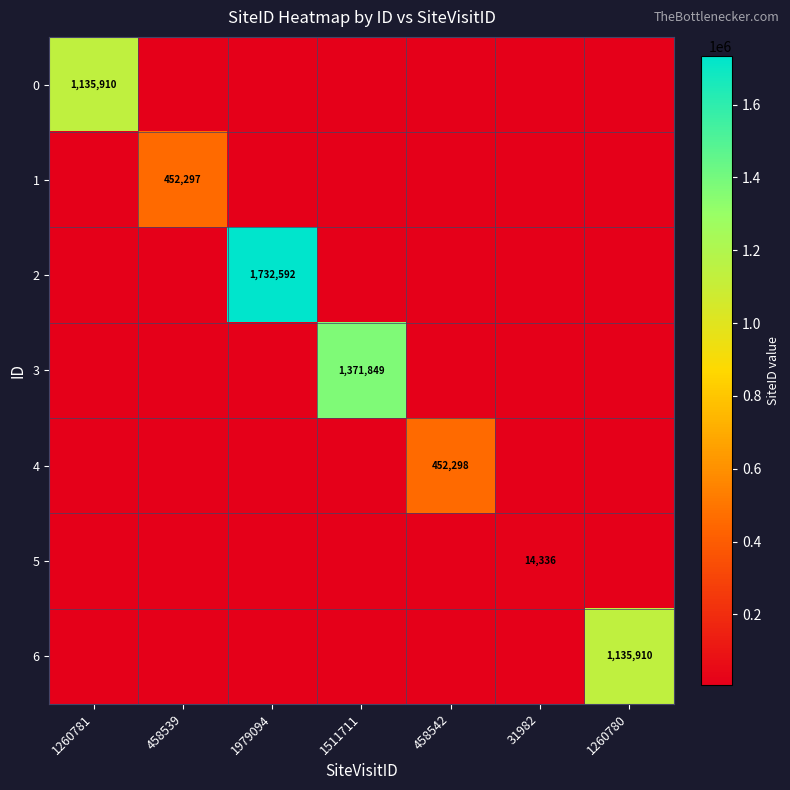

Is the value of 0 at 1260781 greater than the value of 5 at 1511711?

Yes